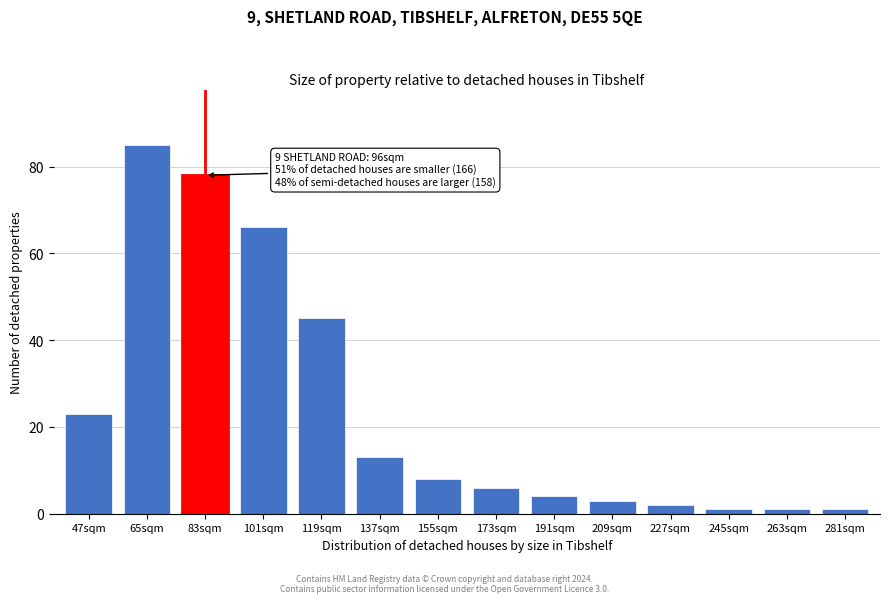

Reading left to right, list all the values displayed in this chart.

47sqm=23	65sqm=85	83sqm=78	101sqm=66	119sqm=45	137sqm=13	155sqm=8	173sqm=6	191sqm=4	209sqm=3	227sqm=2	245sqm=1	263sqm=1	281sqm=1